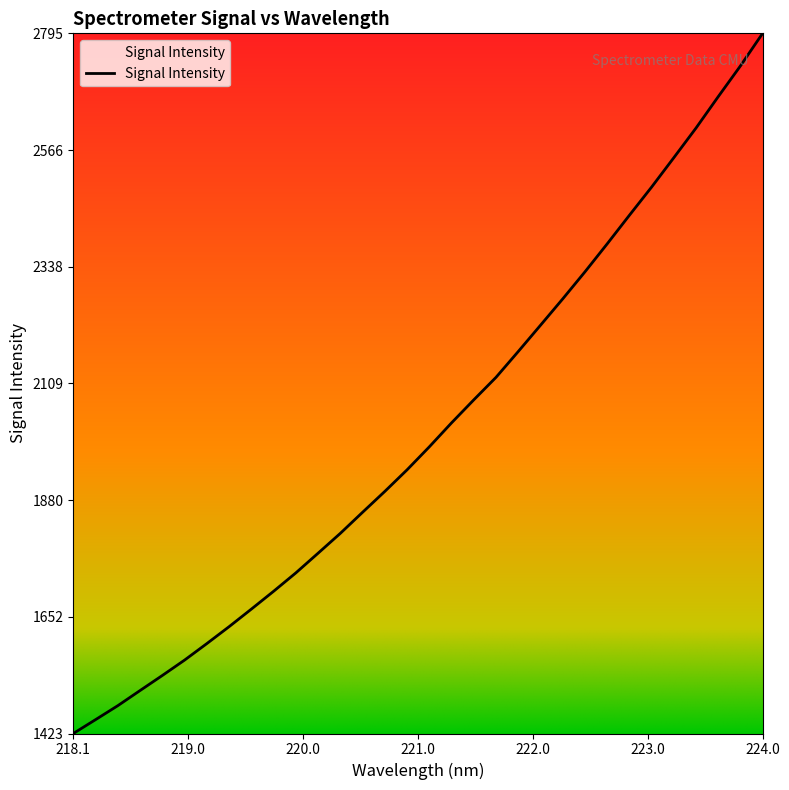

What is the greatest value displayed?

2794.9